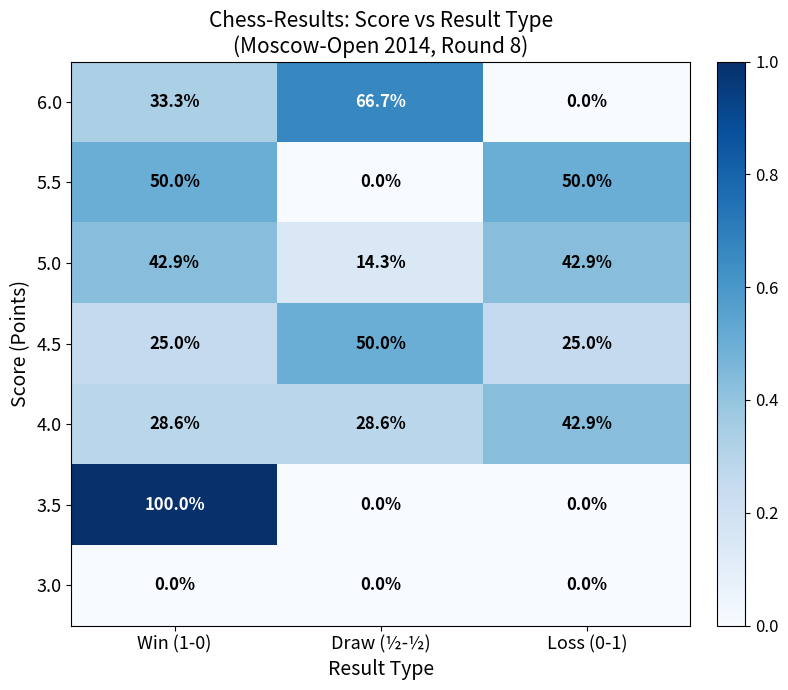

Is it true that 3.5 equals 0.0 at Loss (0-1)?

True